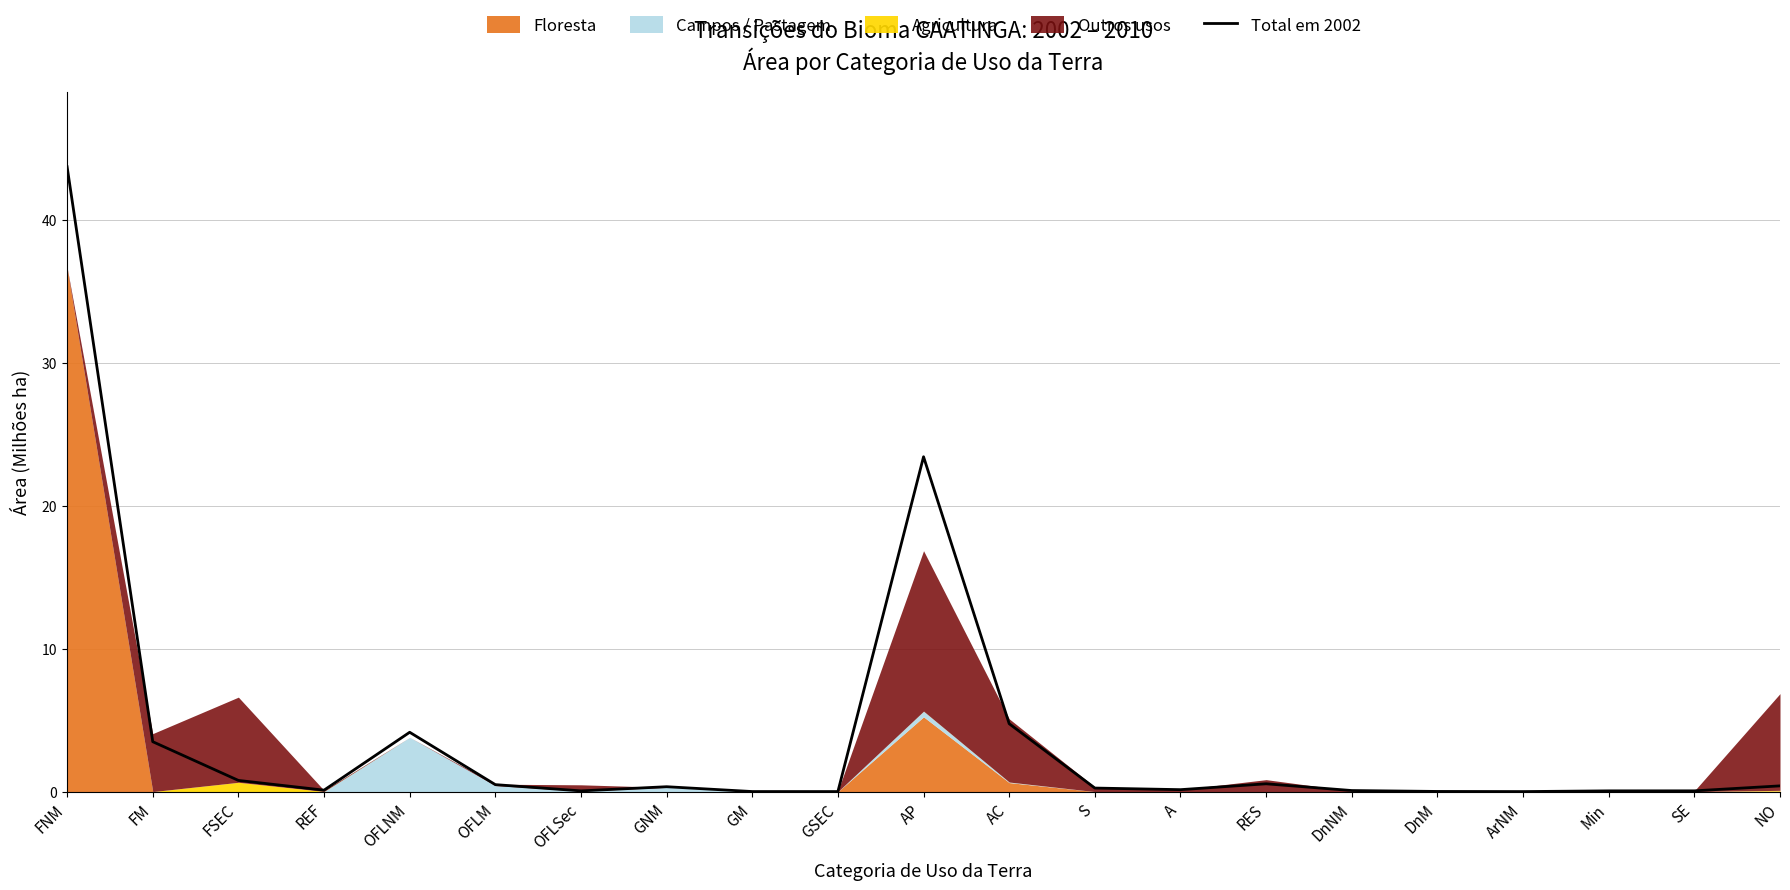

What is the label of the 4th point from the left?

REF